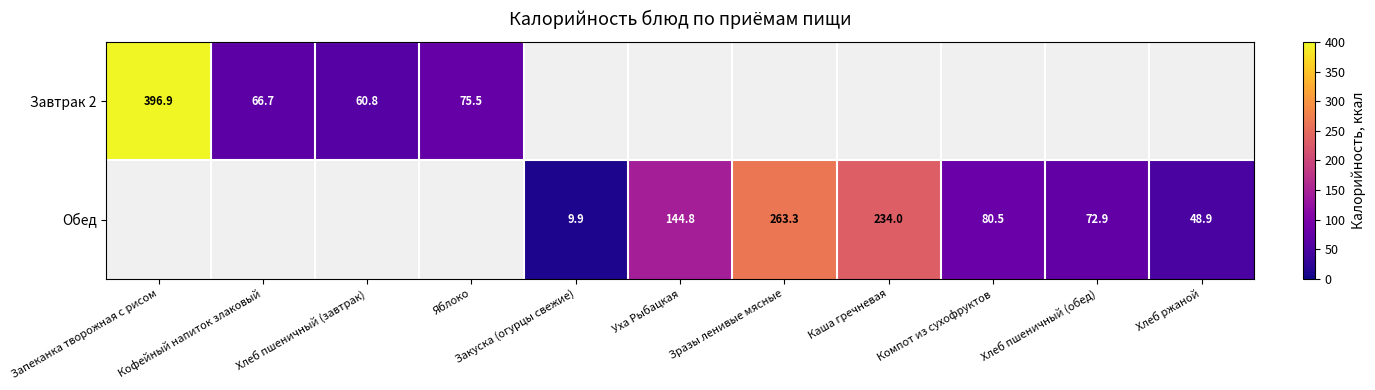

What is the maximum value for Завтрак 2?

396.9